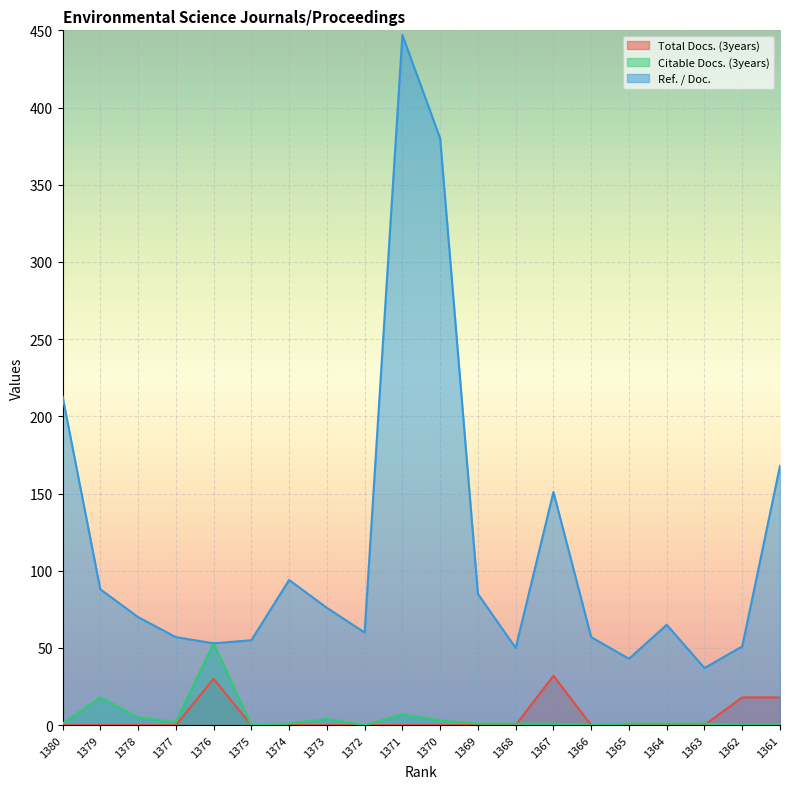

Is the value of Ref. / Doc. at 1370 greater than the value of Total Docs. (3years) at 1378?

Yes